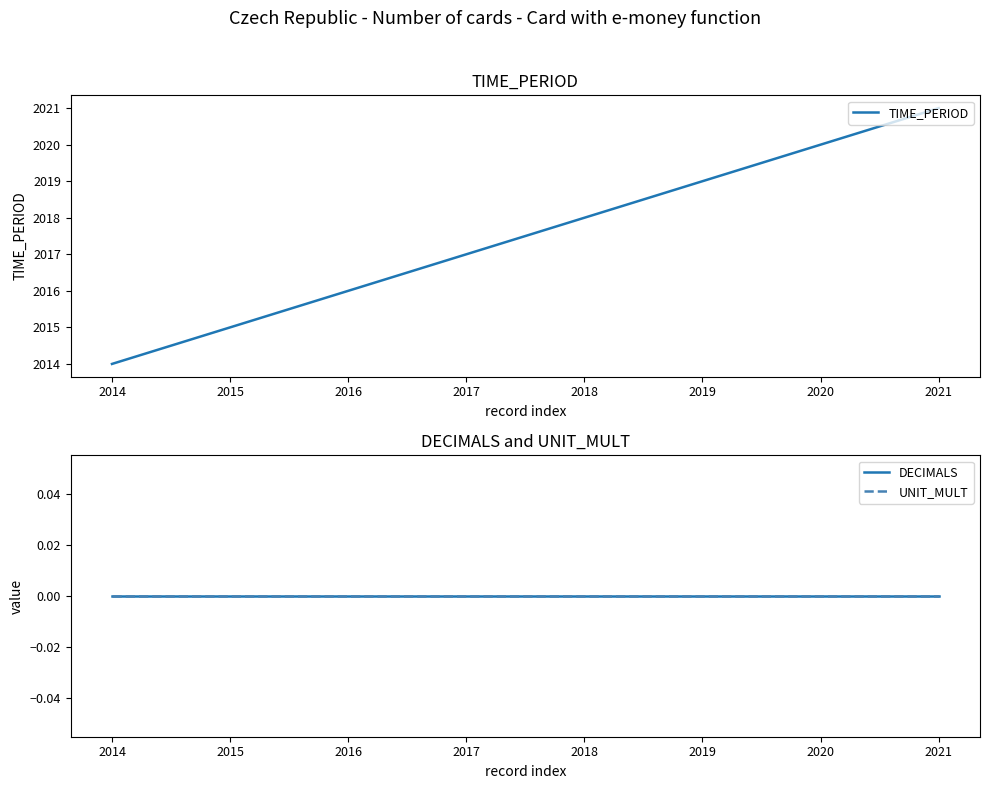

How many lines are shown in the chart?

3